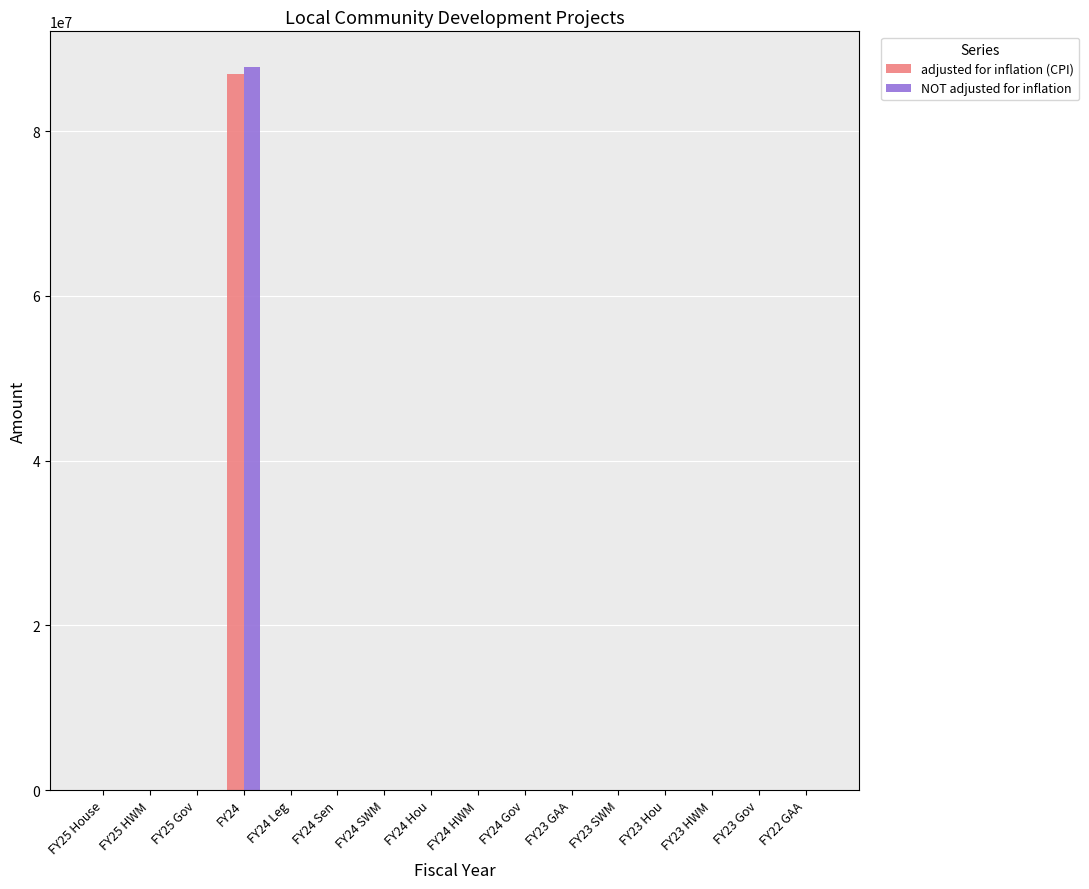

Reading left to right, extract all data points from this chart.

adjusted for inflation (CPI): FY25 House=0	FY25 HWM=0	FY25 Gov=0	FY24=86980379	FY24 Leg=0	FY24 Sen=0	FY24 SWM=0	FY24 Hou=0	FY24 HWM=0	FY24 Gov=0	FY23 GAA=0	FY23 SWM=0	FY23 Hou=0	FY23 HWM=0	FY23 Gov=0	FY22 GAA=0
NOT adjusted for inflation: FY25 House=0	FY25 HWM=0	FY25 Gov=0	FY24=87749313	FY24 Leg=0	FY24 Sen=0	FY24 SWM=0	FY24 Hou=0	FY24 HWM=0	FY24 Gov=0	FY23 GAA=0	FY23 SWM=0	FY23 Hou=0	FY23 HWM=0	FY23 Gov=0	FY22 GAA=0